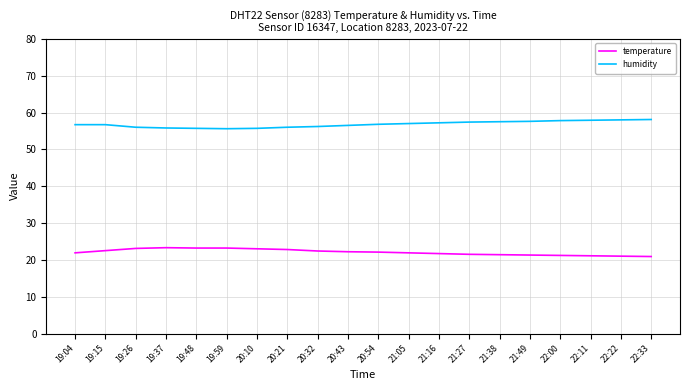

How many series are shown in this chart?

2